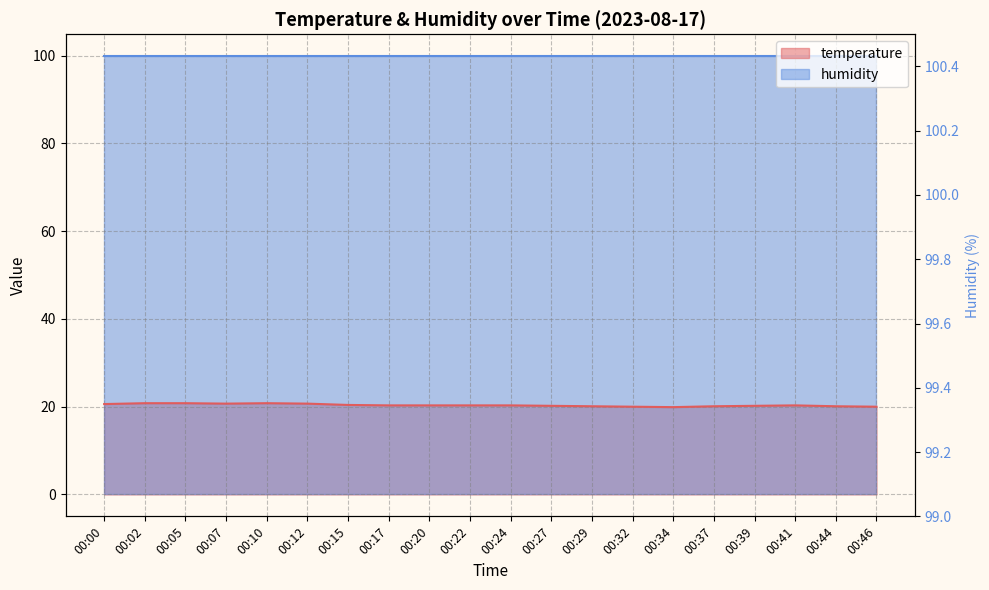

What is the sum of all values?

406.9